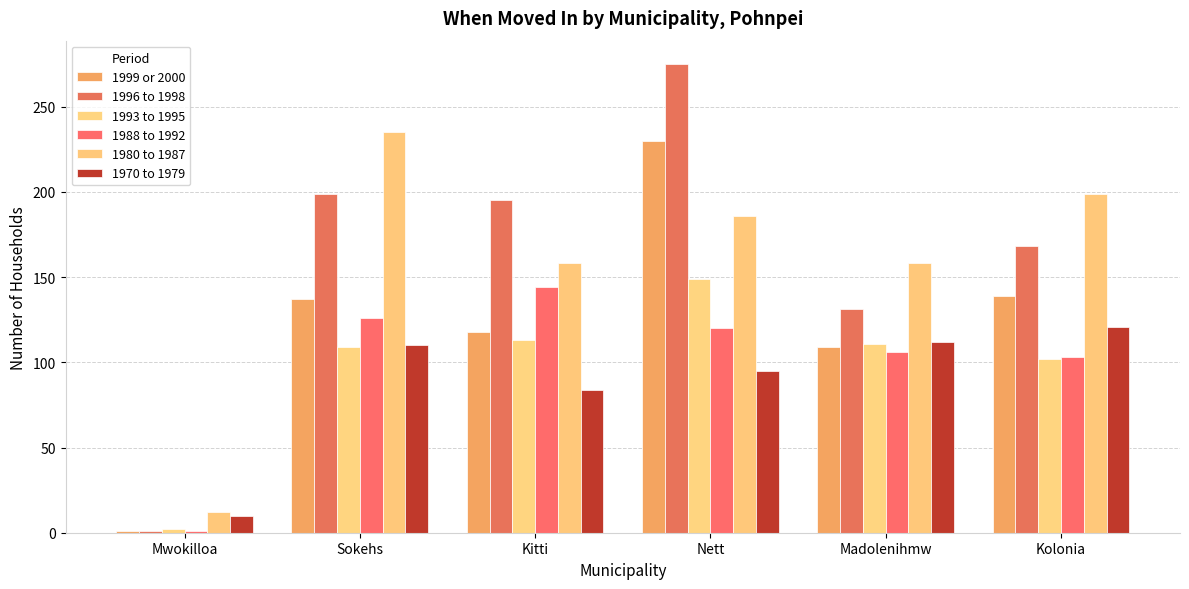

Rank the series by their maximum value, from lowest to highest.

1970 to 1979, 1988 to 1992, 1993 to 1995, 1999 or 2000, 1980 to 1987, 1996 to 1998